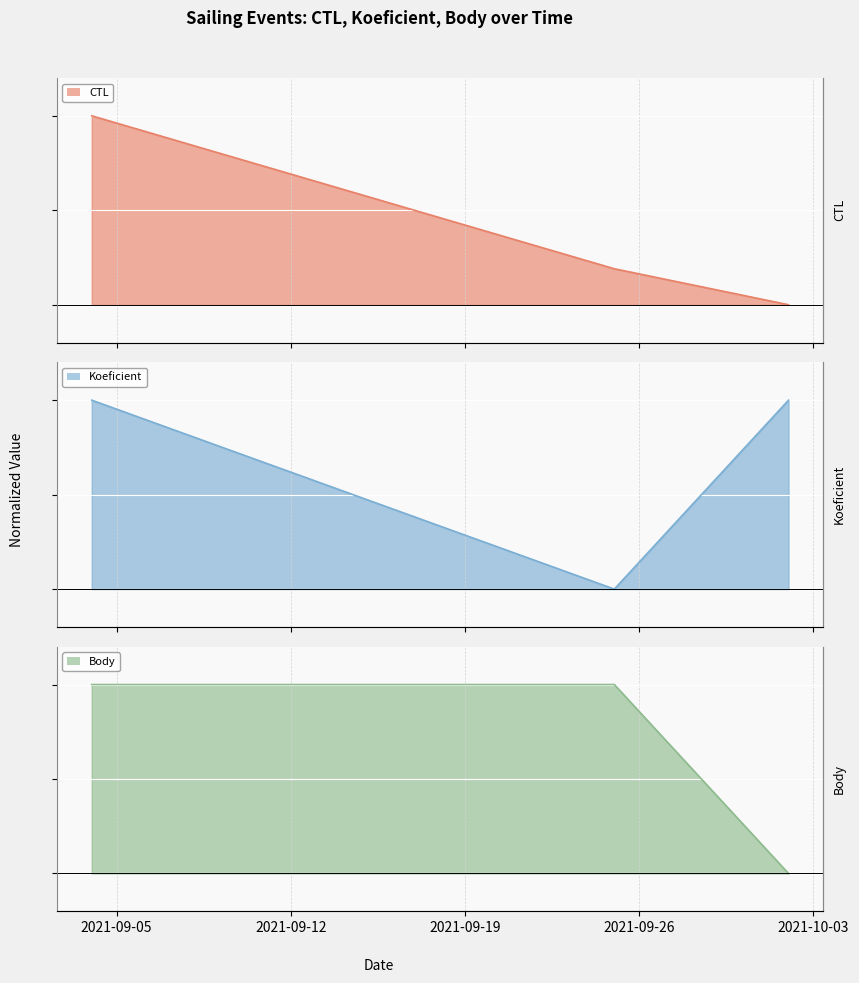

What is the maximum value shown in the chart?

1.0